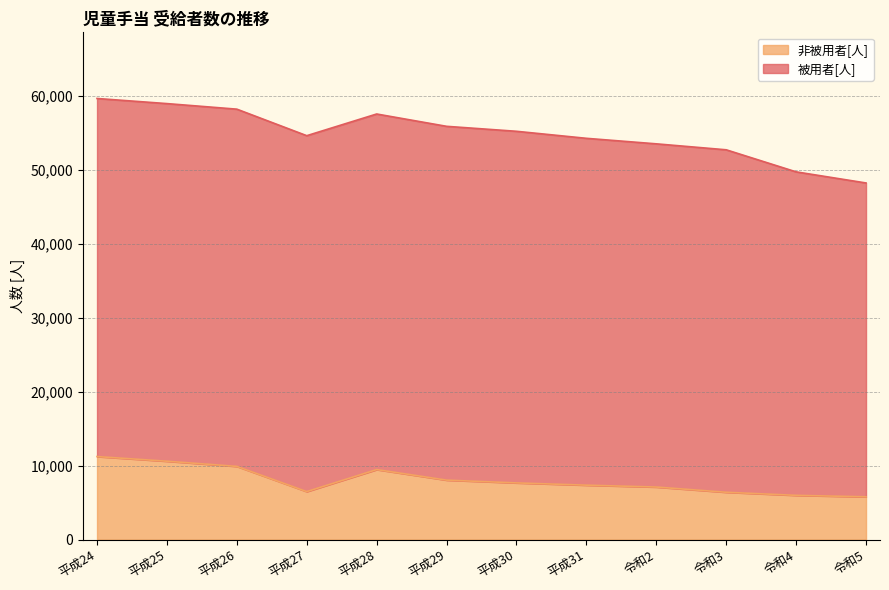

True or false: the data shows 7356 at 平成31.

True